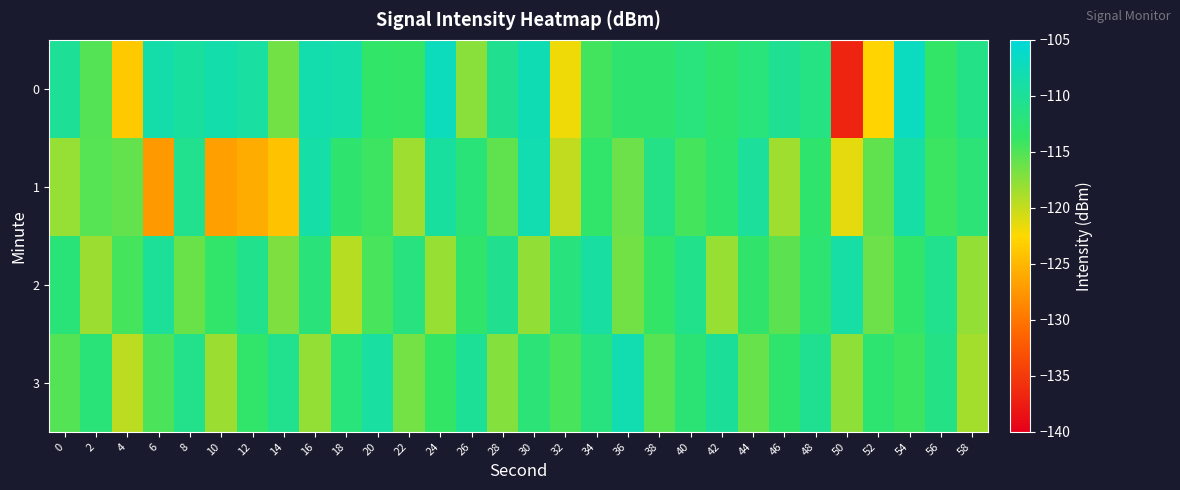

Which label corresponds to the smallest value in the chart?

50